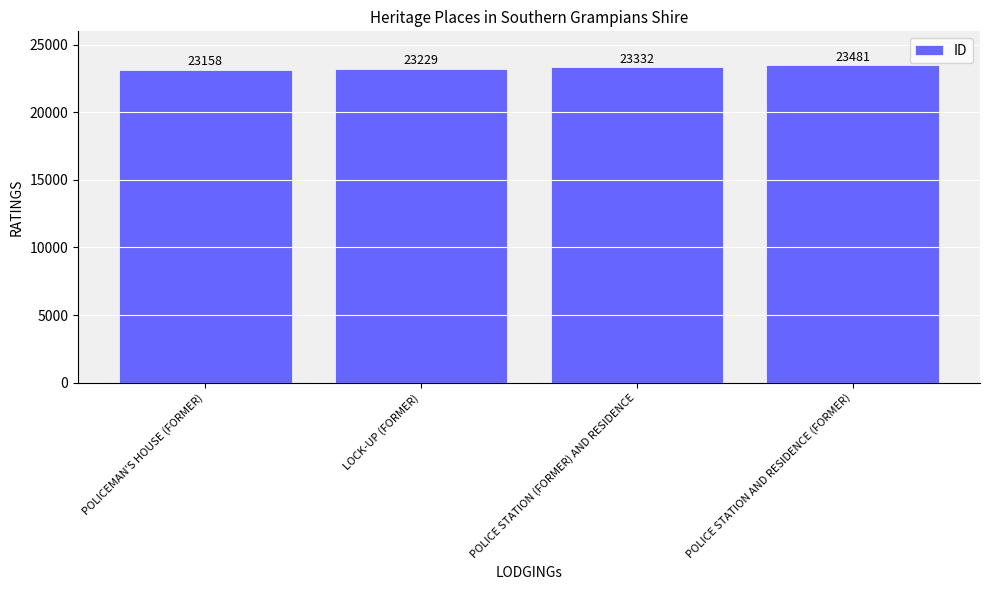

List the labels in order of value, smallest first.

POLICEMAN'S HOUSE (FORMER), LOCK-UP (FORMER), POLICE STATION (FORMER) AND RESIDENCE, POLICE STATION AND RESIDENCE (FORMER)